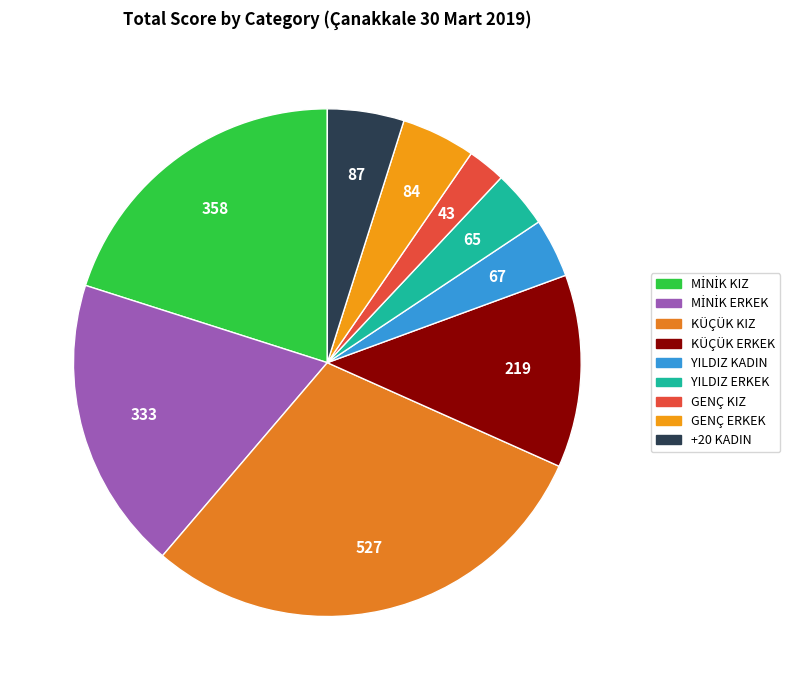

To the nearest percent, what is the difference between the largest and smallest slice percentages?

27%